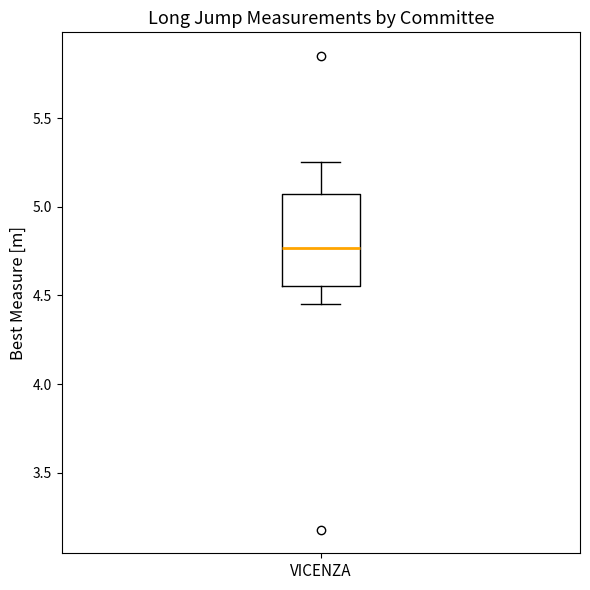

Where does the lower whisker of the box for VICENZA end on the y-axis? The values are not printed on the chart, so give them approximately, as read against the axis.

4.45